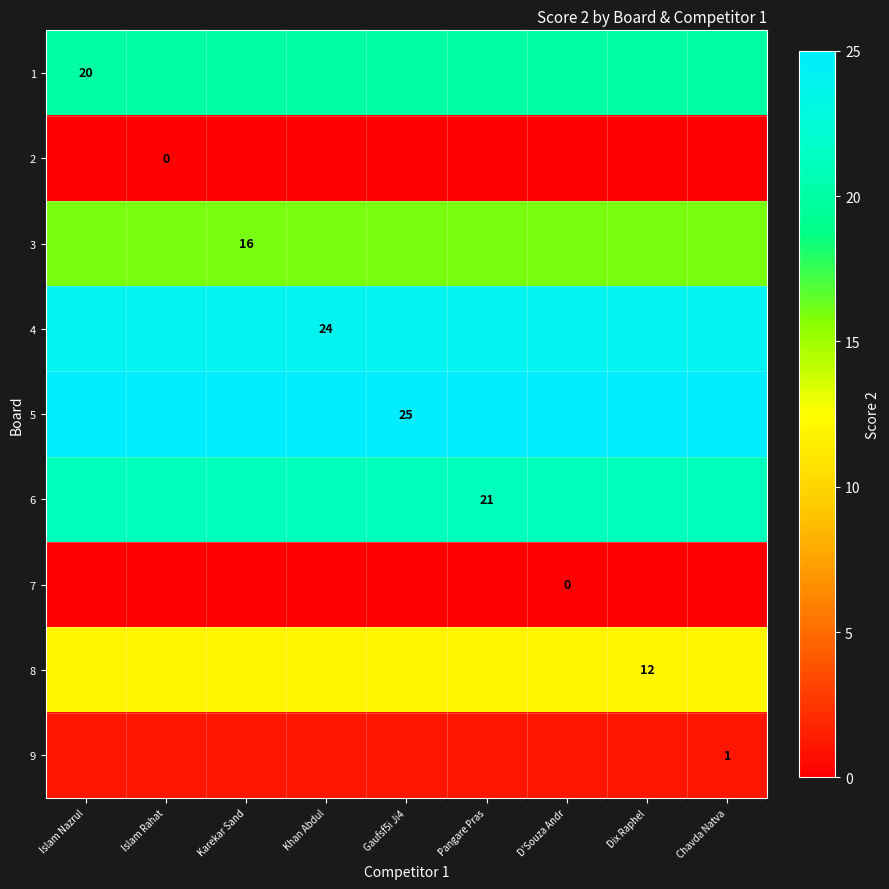

True or false: 6 has a value of 4 at Gaufsf5i Ji4.

False